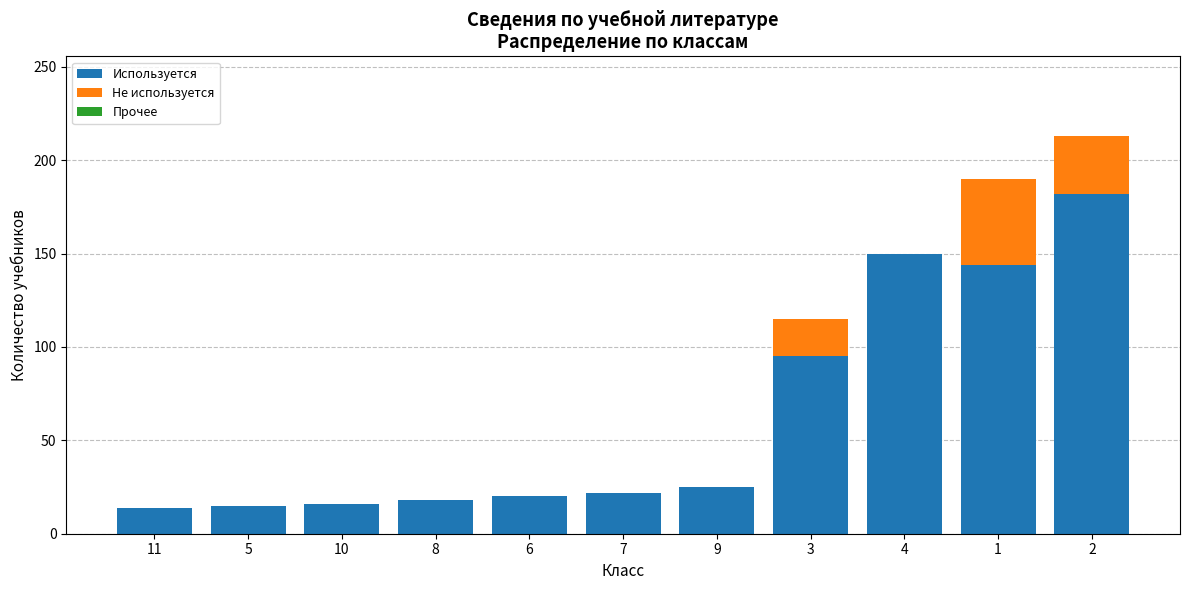

The Используется series shows 8 at 6. True or false?

False